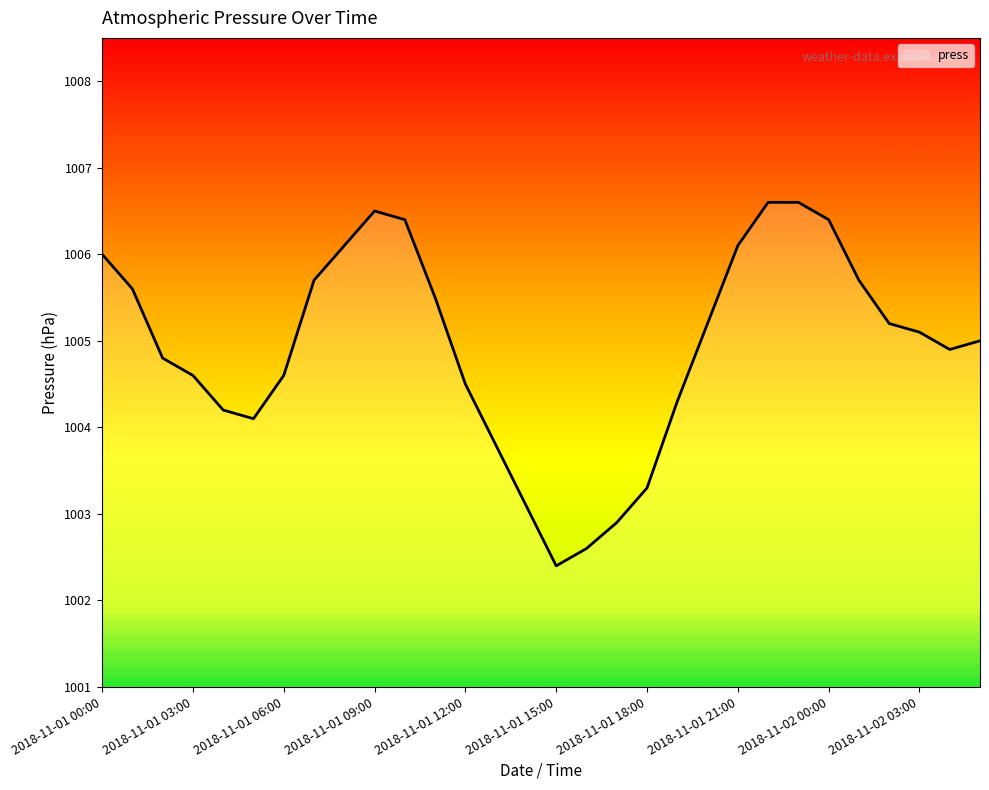

What is the difference between the maximum and minimum values?

4.2